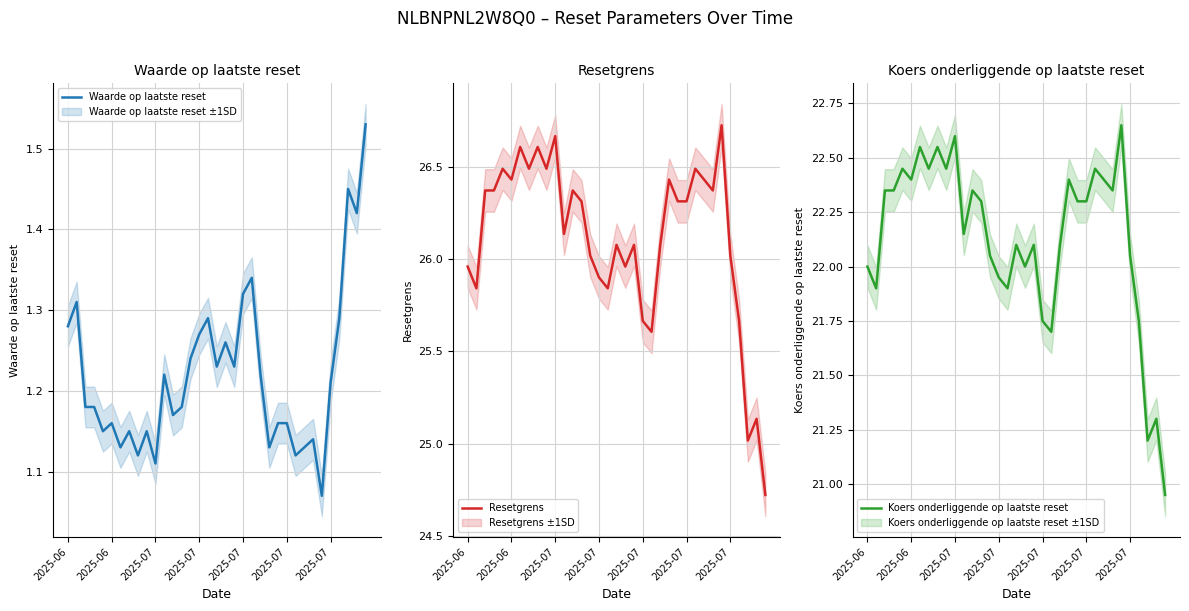

Which has a higher value, 26 or 2025-07?

2025-07